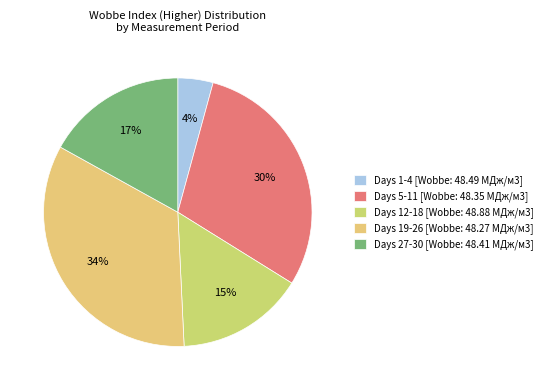

How many segments does this pie chart have?

5